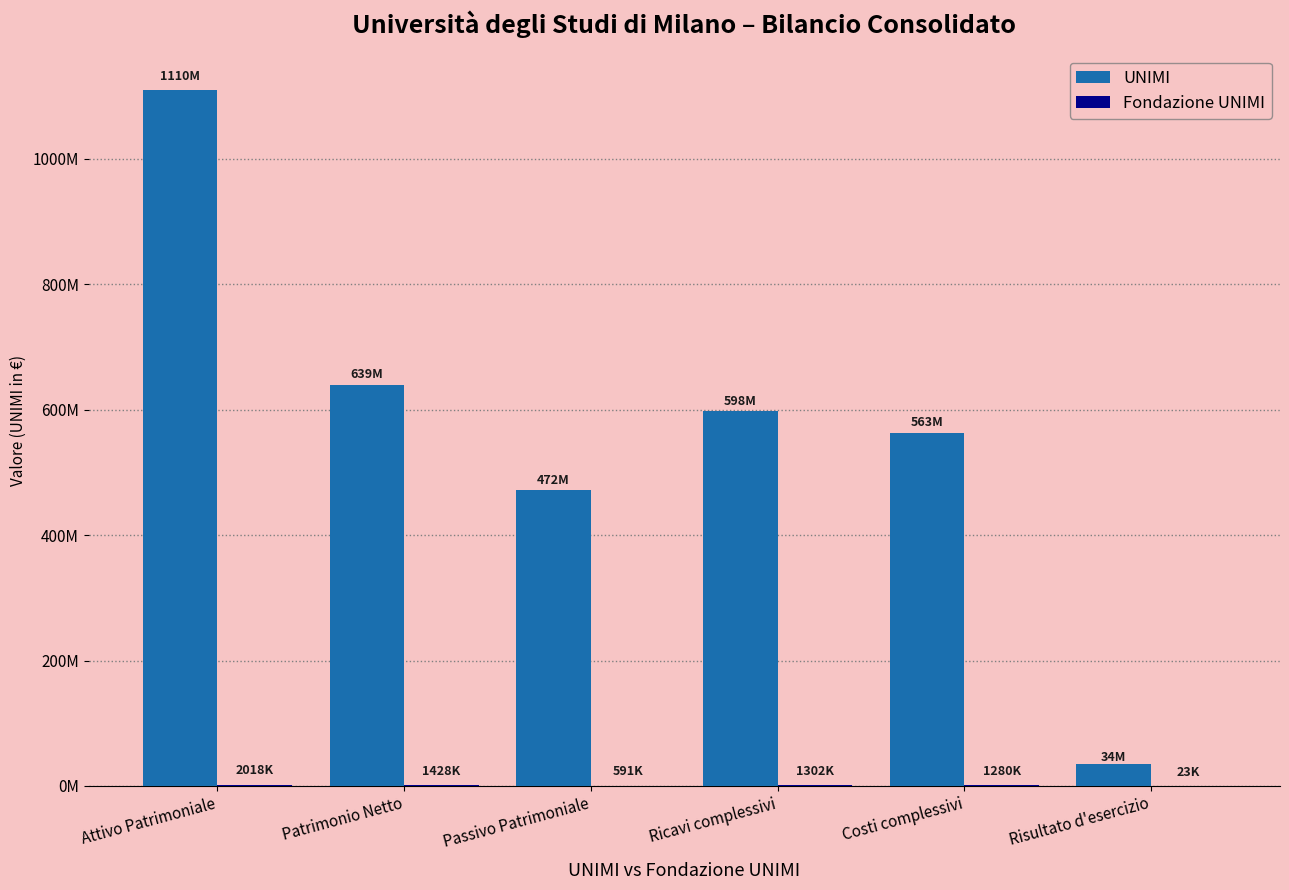

Which series has the largest total across all categories?

UNIMI